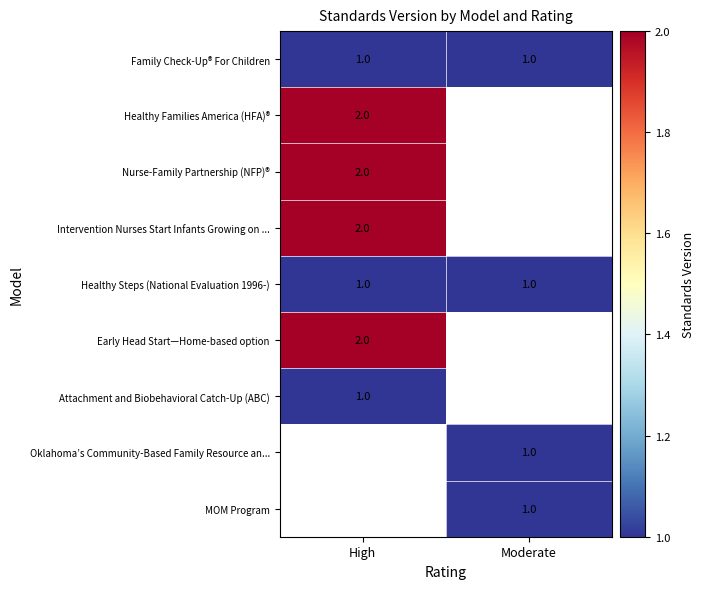

How many distinct data groups are displayed?

9